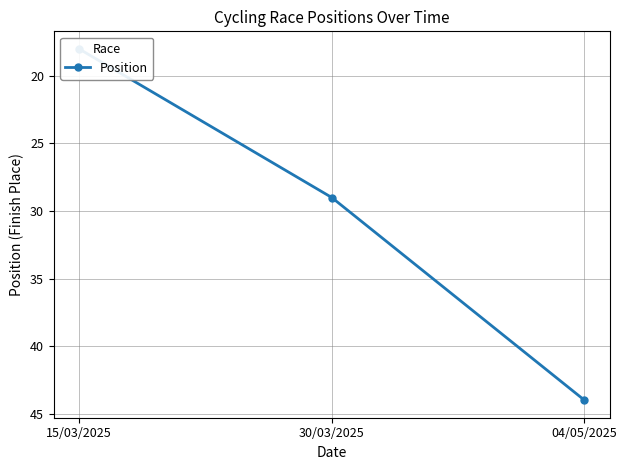

Count the number of categories in the chart.

3